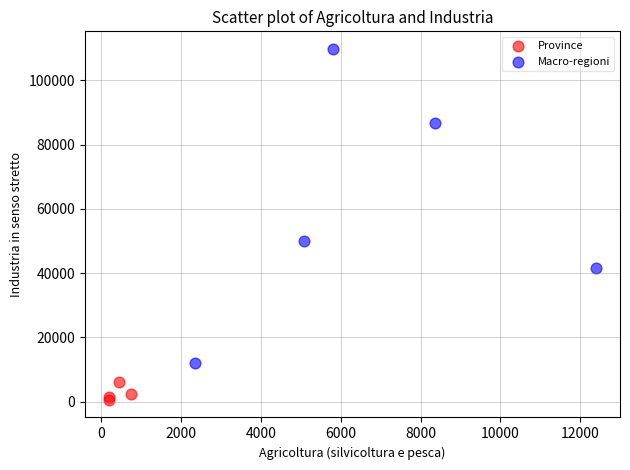

Which series contains the lowest Y value?

Province